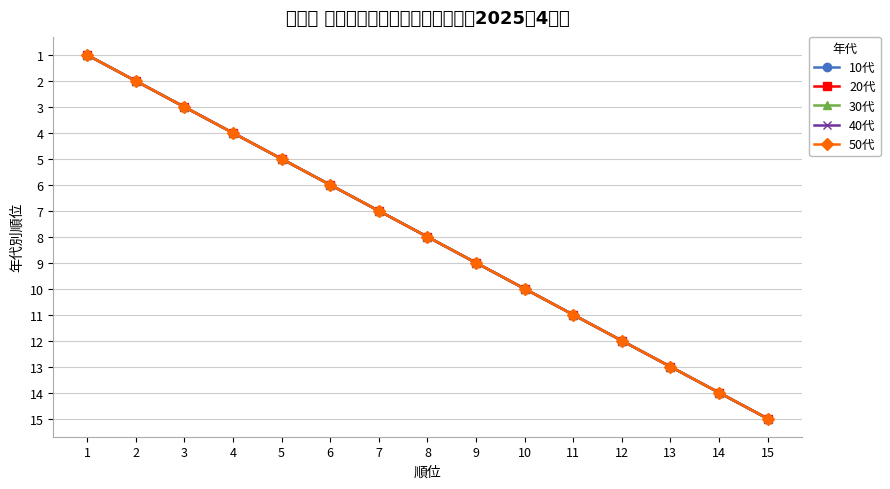

Reading right to left, transcribe all the data shown in this chart.

10代: 15	14	13	12	11	10	9	8	7	6	5	4	3	2	1
20代: 15	14	13	12	11	10	9	8	7	6	5	4	3	2	1
30代: 15	14	13	12	11	10	9	8	7	6	5	4	3	2	1
40代: 15	14	13	12	11	10	9	8	7	6	5	4	3	2	1
50代: 15	14	13	12	11	10	9	8	7	6	5	4	3	2	1